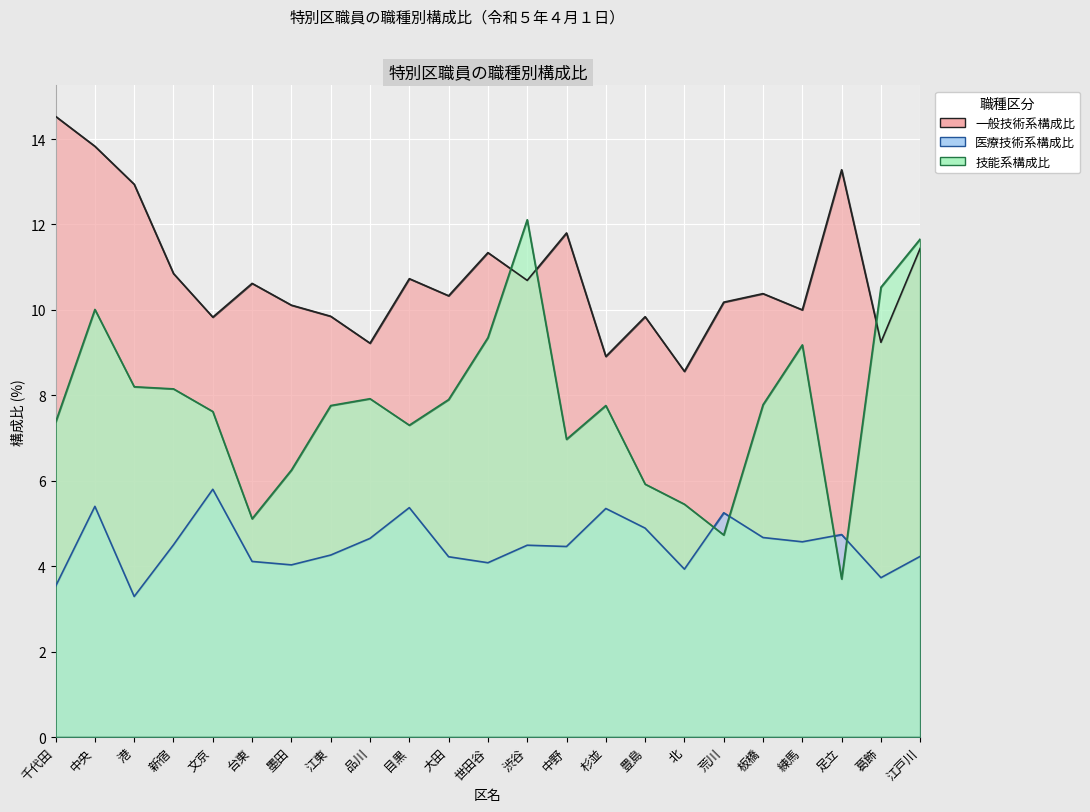

Which series has the largest range (max minus min)?

技能系構成比